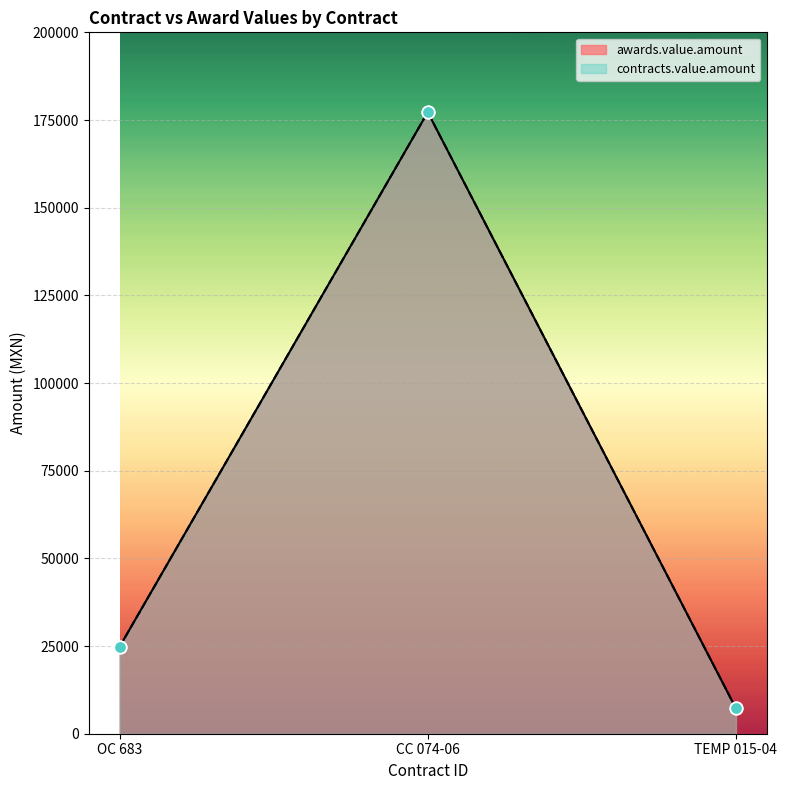

Which series has the largest total across all categories?

awards.value.amount